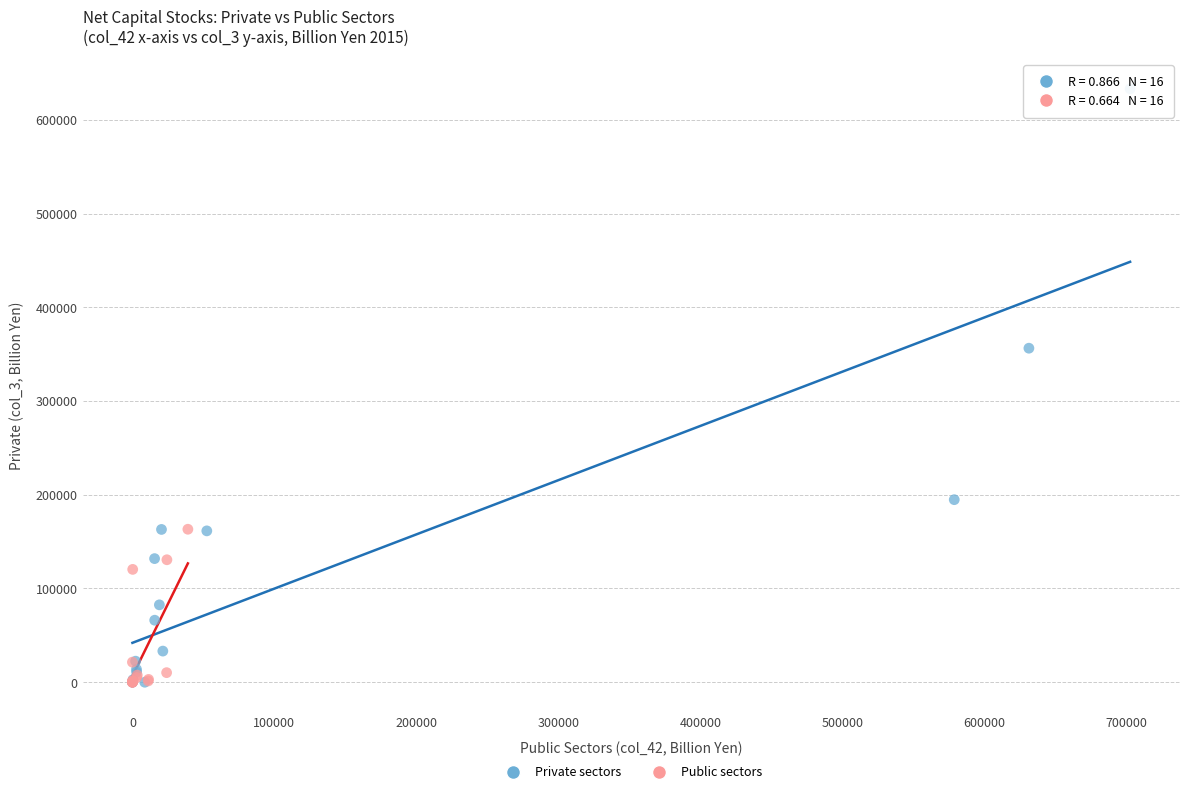

Which series has the widest spread of Y values?

Private sectors